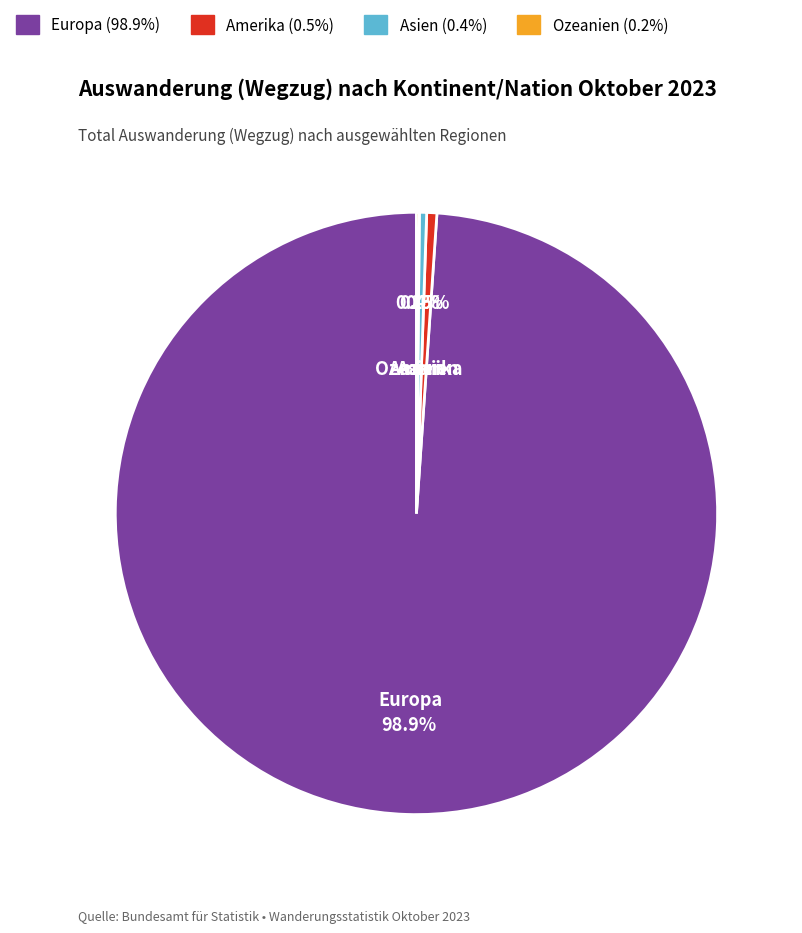

Is there a majority slice in this chart?

Yes